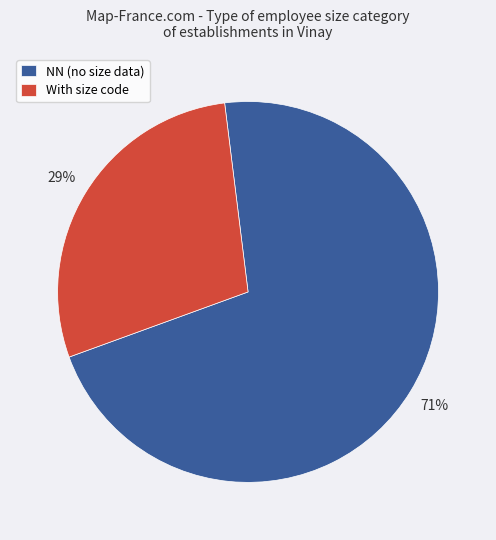

Approximately how many times larger is the value at With size code compared to NN (no size data)?

0.4